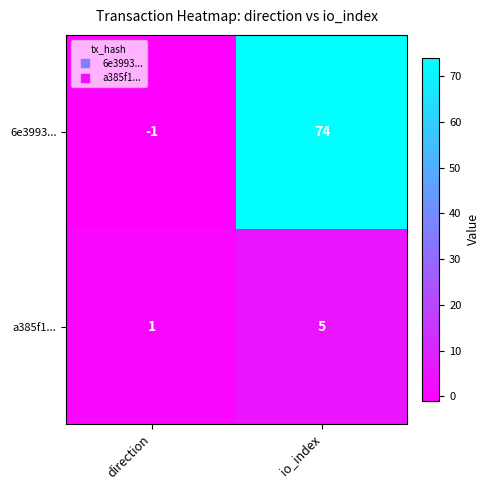

What is the sum of the 6e3993... values at io_index and direction?

73